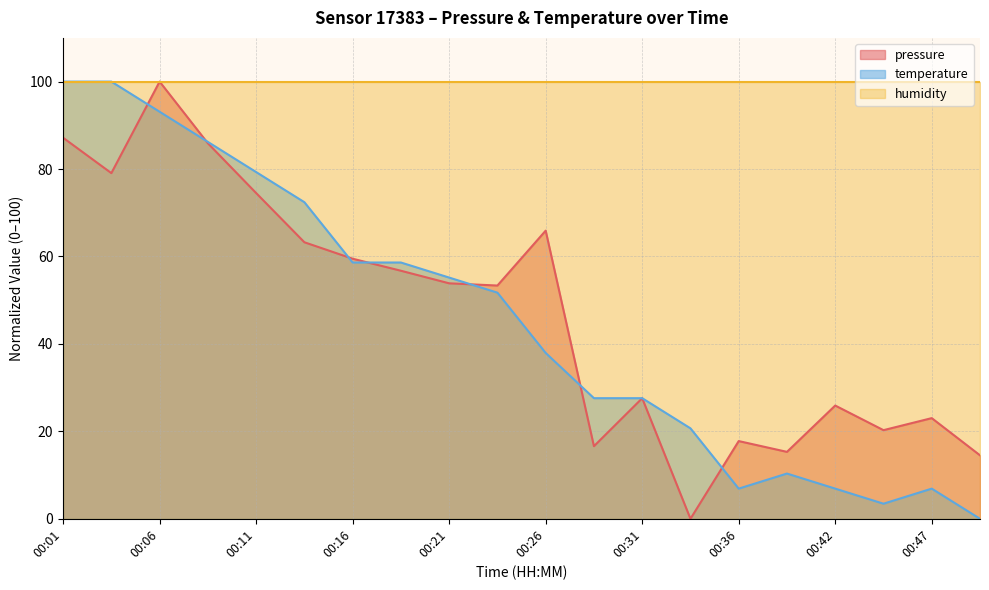

The value of temperature at 00:33 is 29.0. True or false?

False